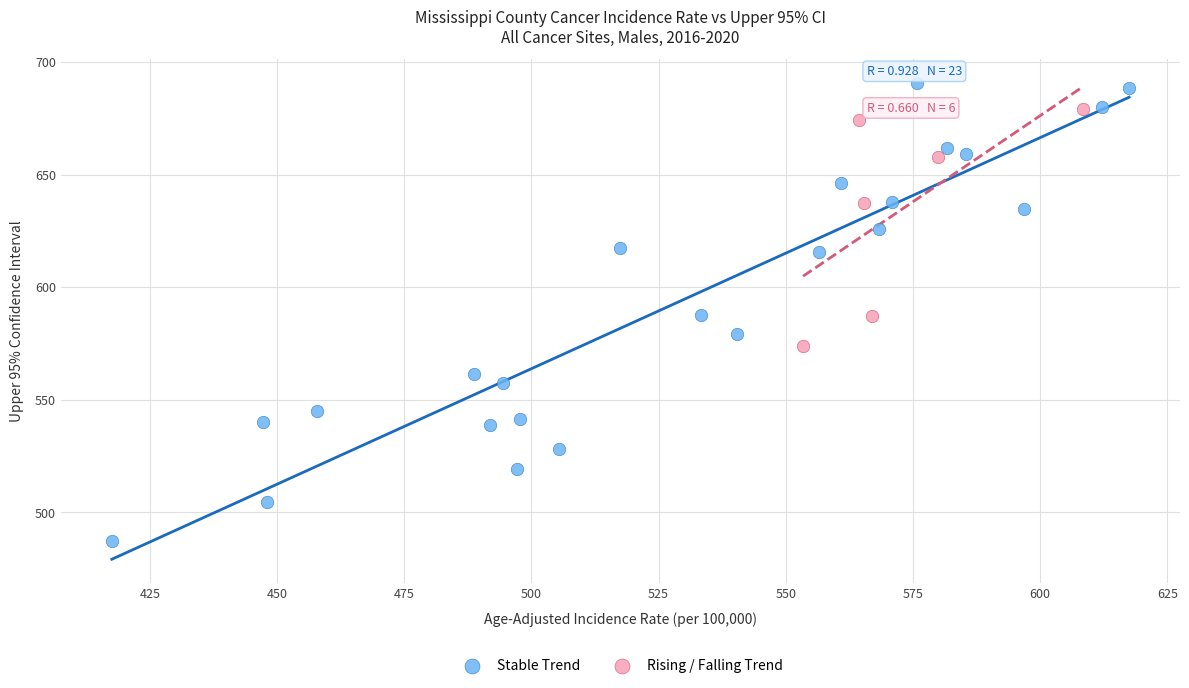

What are all the series names shown in the legend?

Stable Trend, Rising / Falling Trend